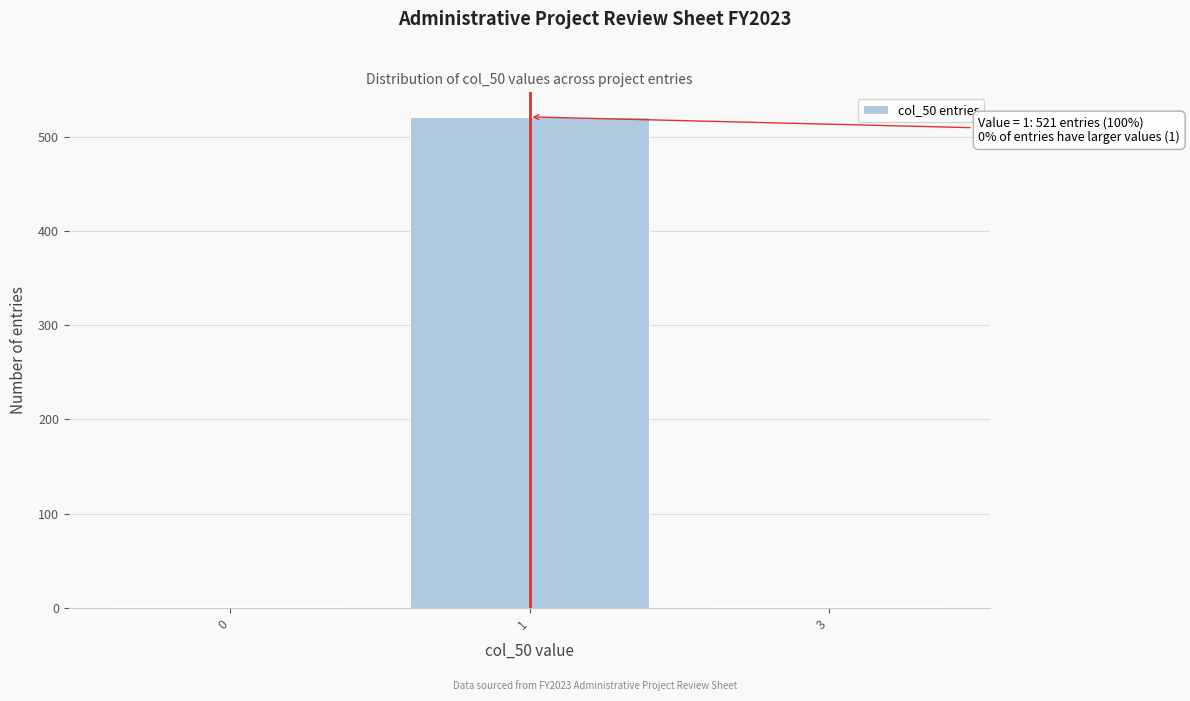

Reading left to right, list all the values displayed in this chart.

0=1	1=521	3=1